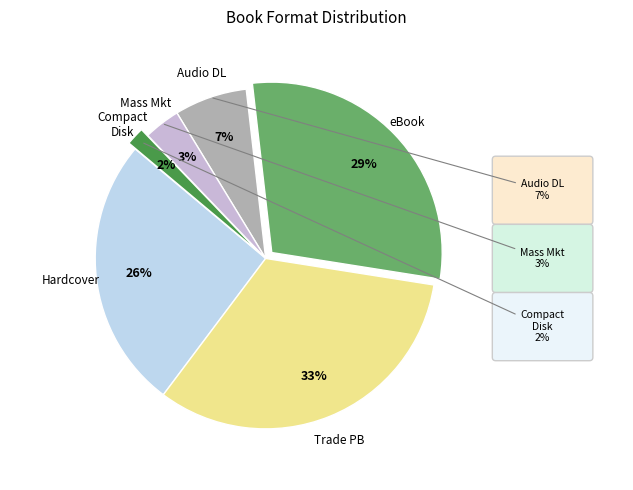

What is the largest slice in the pie chart?

Trade Paperback